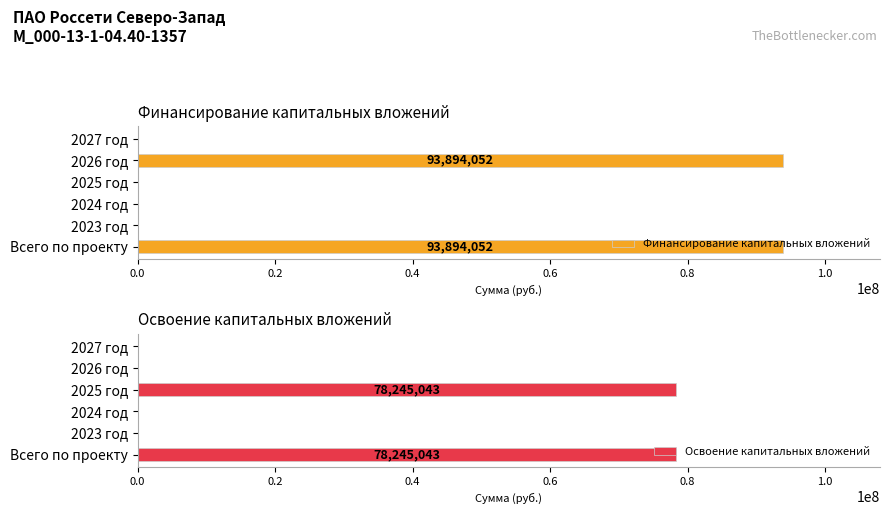

How many Освоение капитальных вложений values are between 0 and 78245043?

6